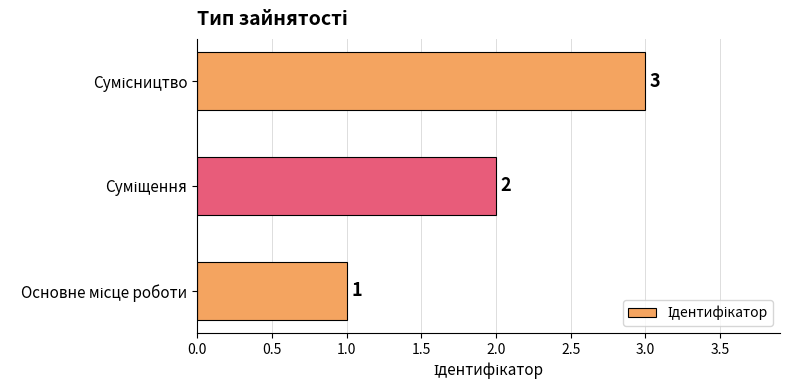

What is the sum of all values?

6